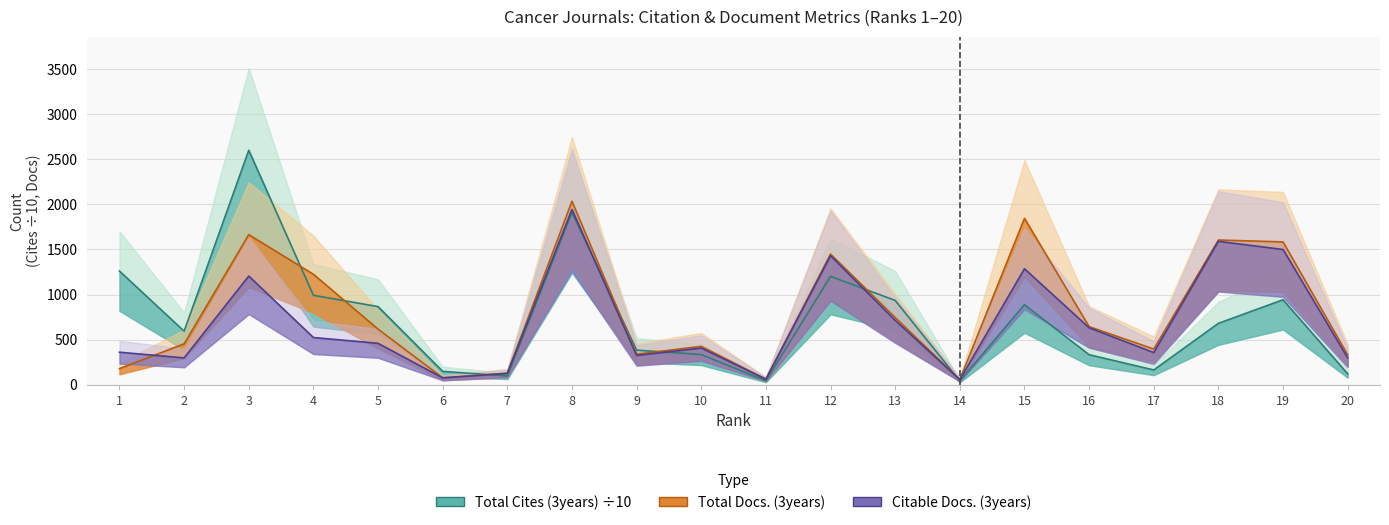

In Citable Docs. (3years), how many points are higher than both neighbors (excluding endpoints)?

6